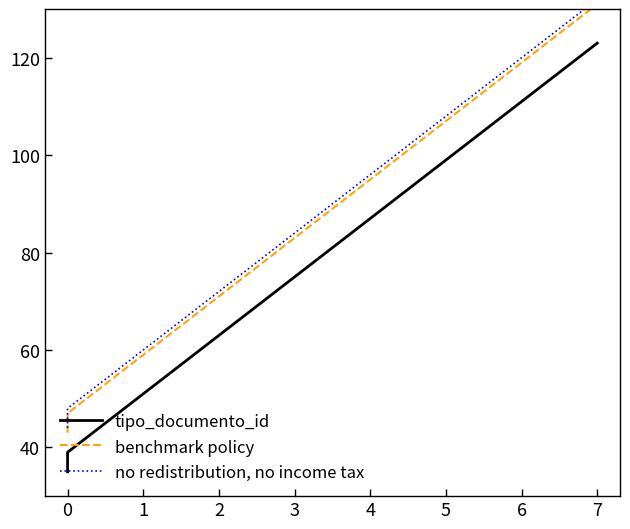

How many lines are shown in the chart?

3